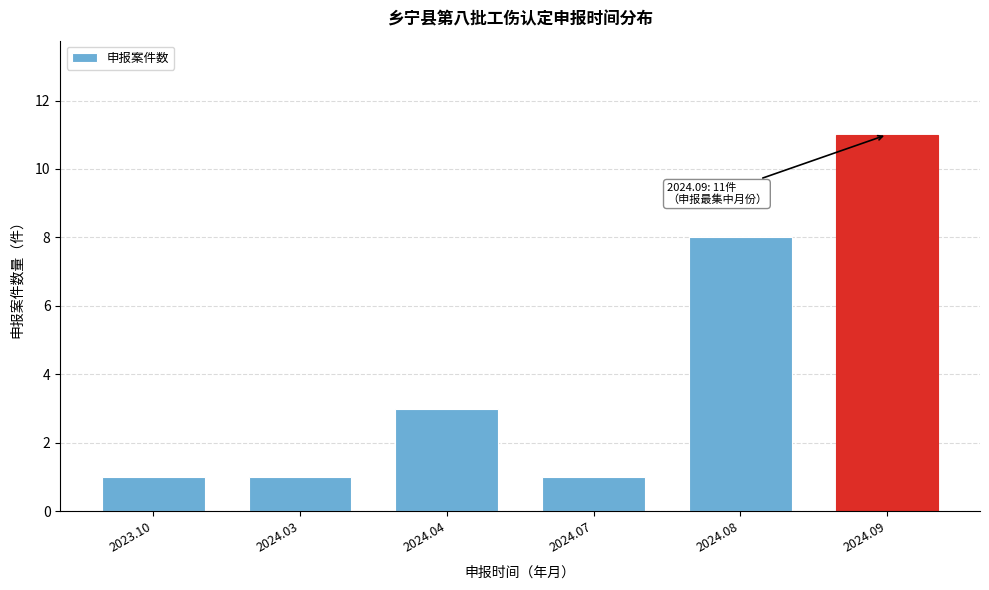

Reading left to right, what are all the values shown in this chart?

1	1	3	1	8	11